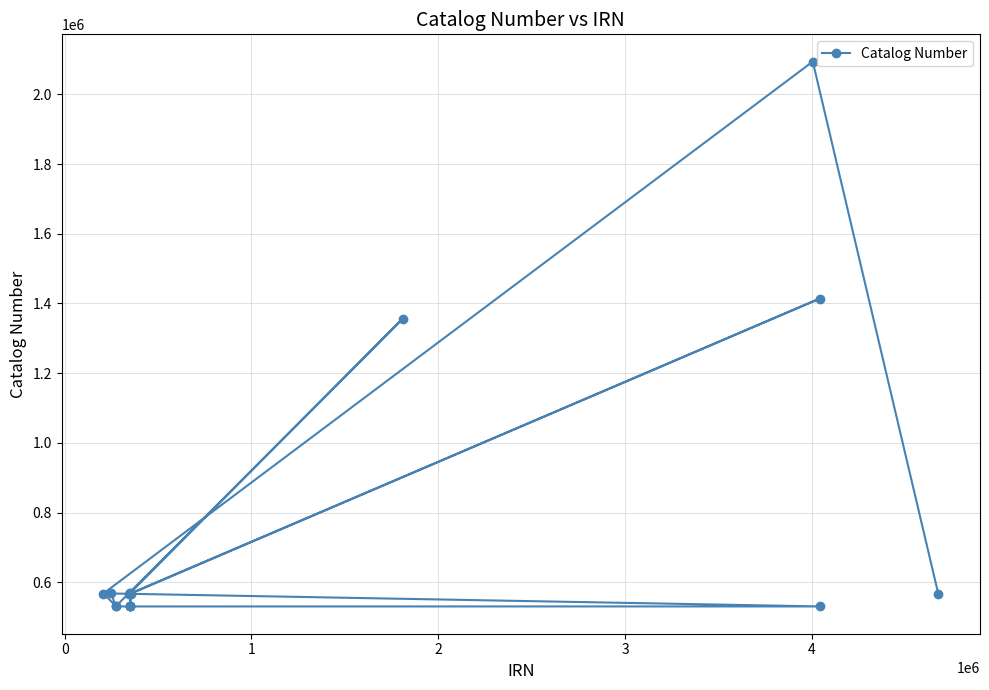

Reading left to right, what are all the values shown in this chart?

567156	2093882	567593	530514	530582	567761	530552	1356170	567258	567563	530622	530449	530527	530576	567859	567775	1414012	567521